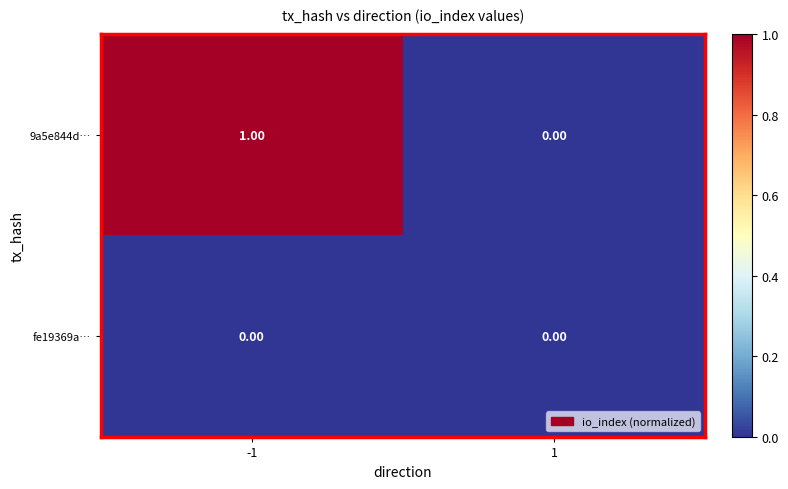

Between -1 and 1, which series saw the biggest shift?

9a5e844d…